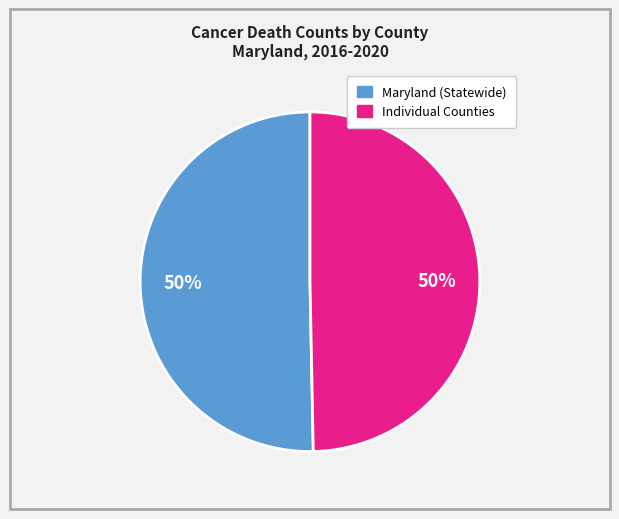

To the nearest percent, what is the average slice percentage?

50%